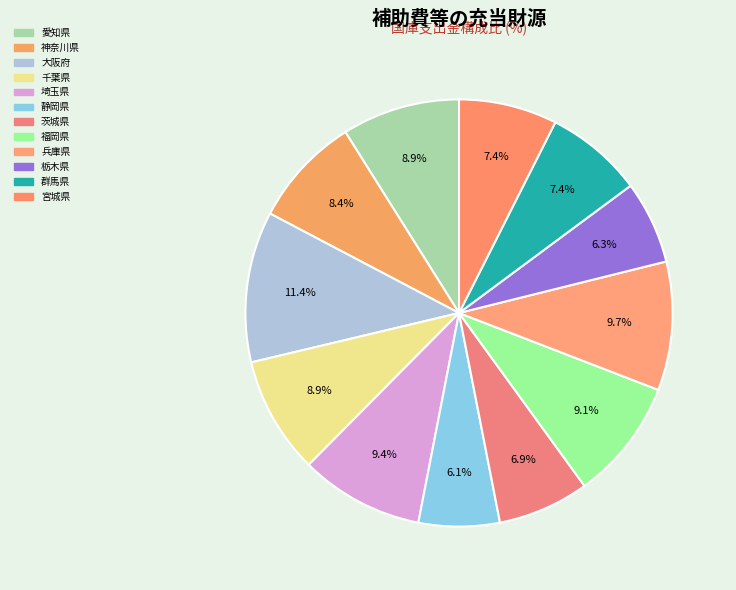

To the nearest percent, what is the combined percentage of 愛知県 and 群馬県?

16%